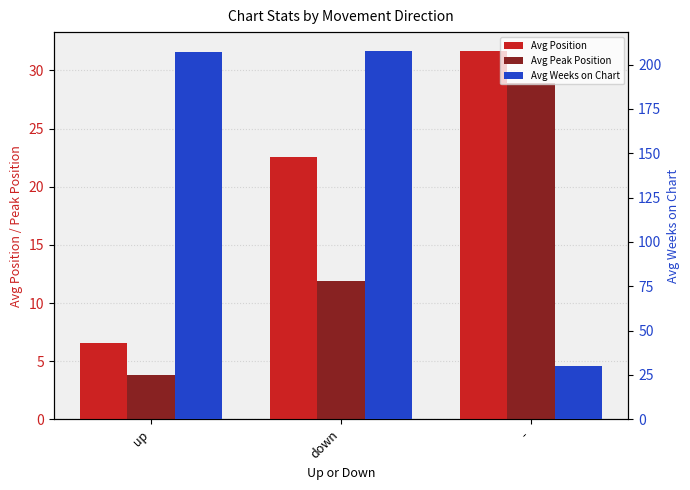

What are all the series names shown in the legend?

Avg Position, Avg Peak Position, Avg Weeks on Chart